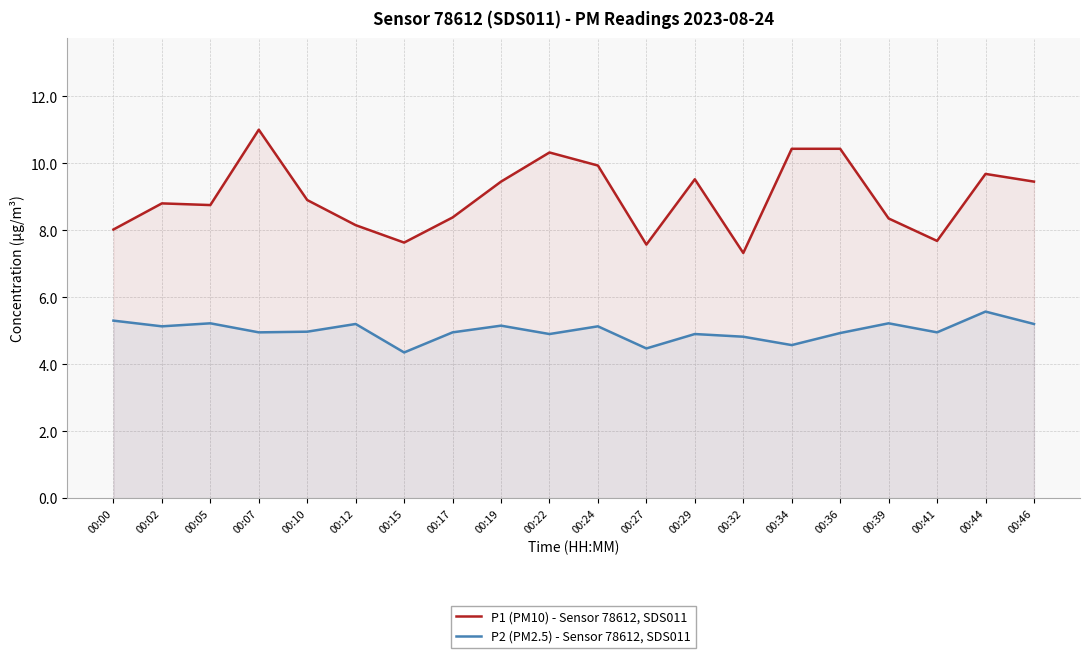

Rank the series at 00:32 from lowest to highest value.

P2 (PM2.5) - Sensor 78612, SDS011, P1 (PM10) - Sensor 78612, SDS011